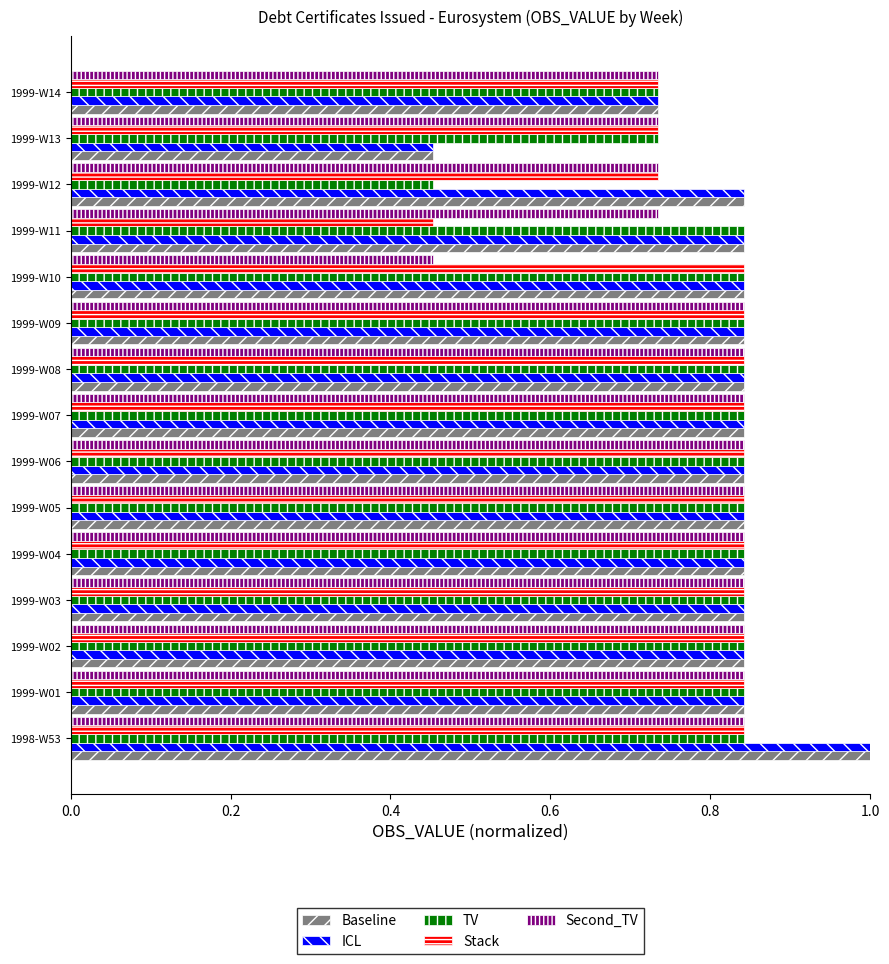

Count the Stack values in the range 0 to 1.

15